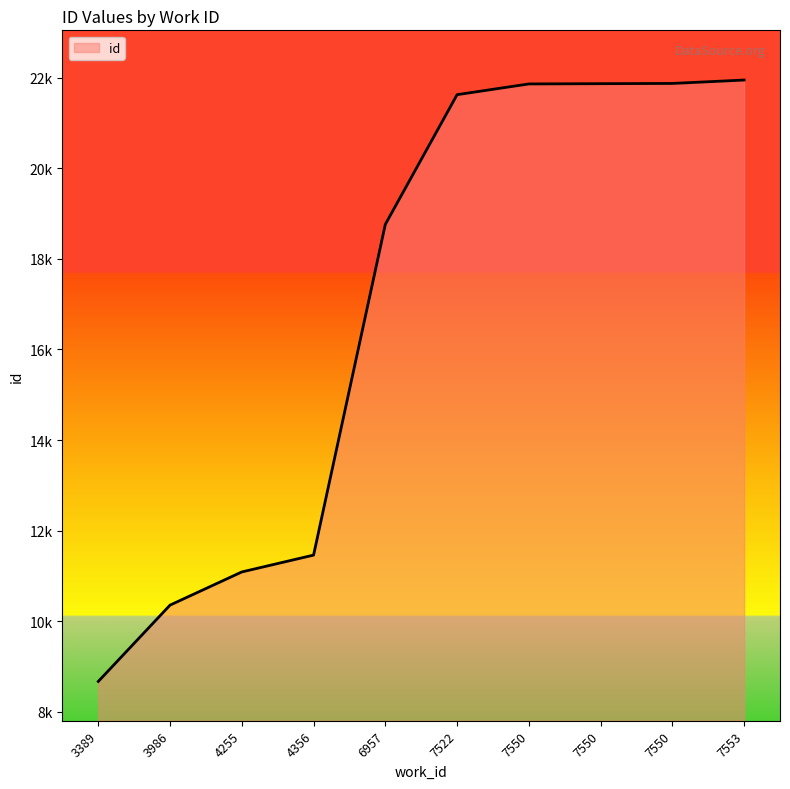

The value at 7550 is 21860. True or false?

True